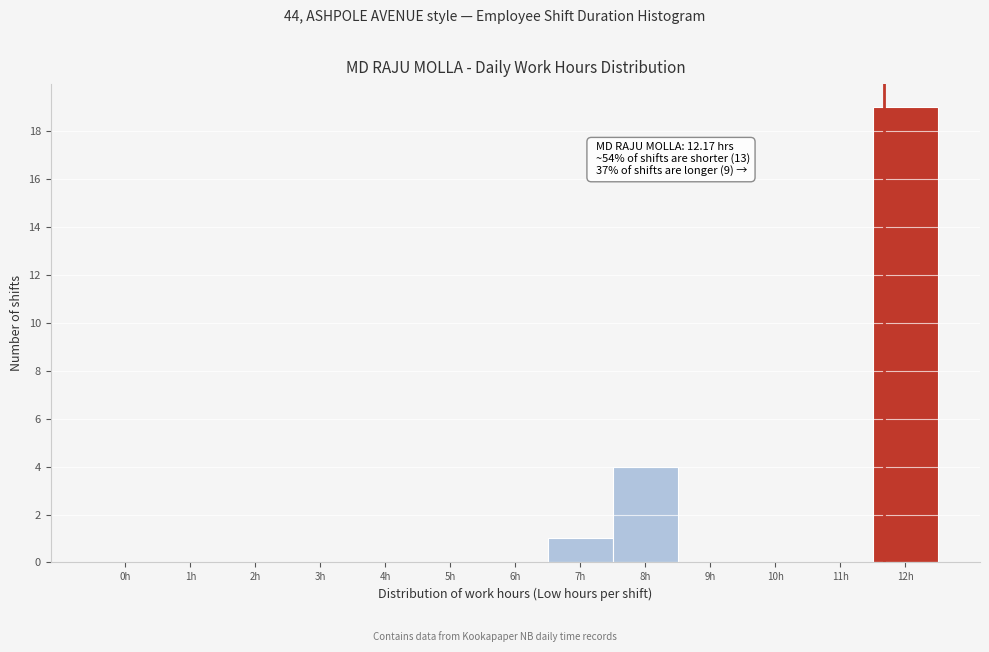

Reading right to left, what are all the values shown in this chart?

12h=19	11h=0	10h=0	9h=0	8h=4	7h=1	6h=0	5h=0	4h=0	3h=0	2h=0	1h=0	0h=0